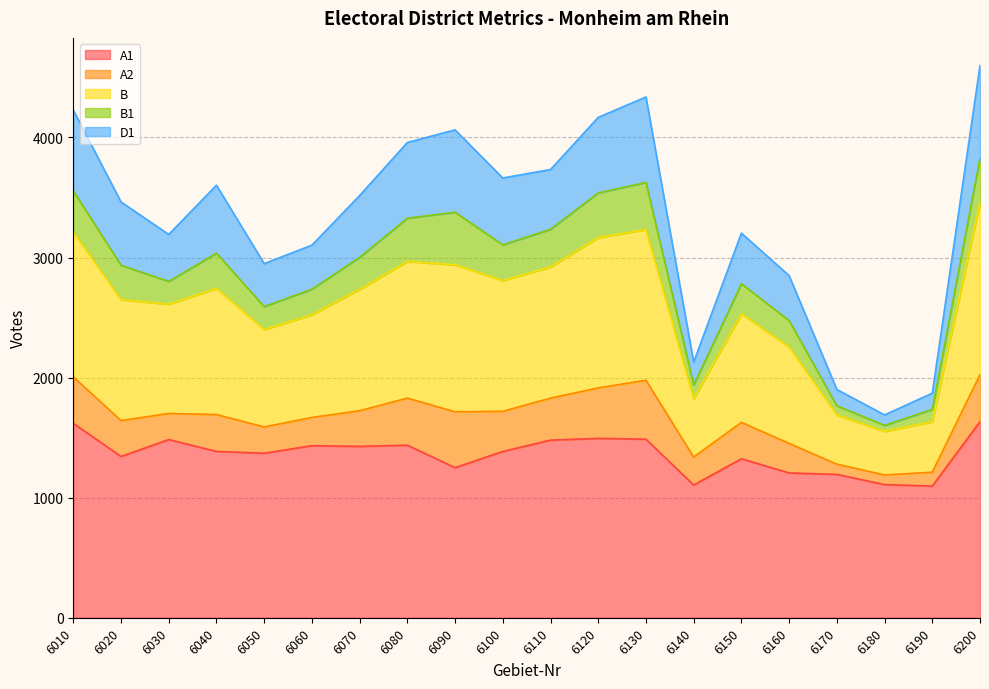

Which series has the largest range (max minus min)?

B